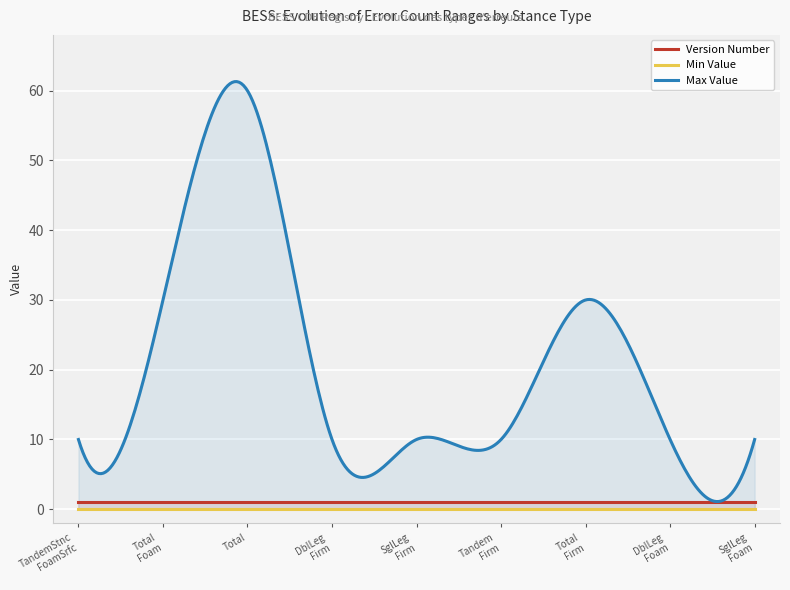

What is the highest value of the Max Value series?

61.3